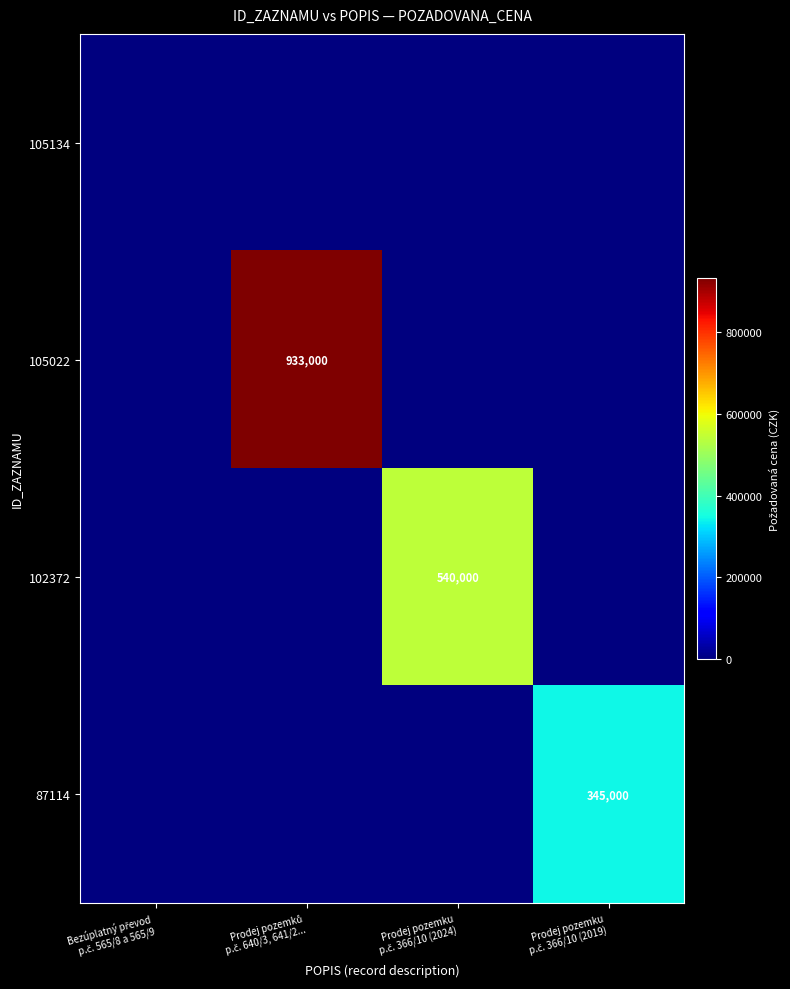

What is the difference between the highest and lowest values at Prodej pozemků
p.č. 640/3, 641/2...?

933000